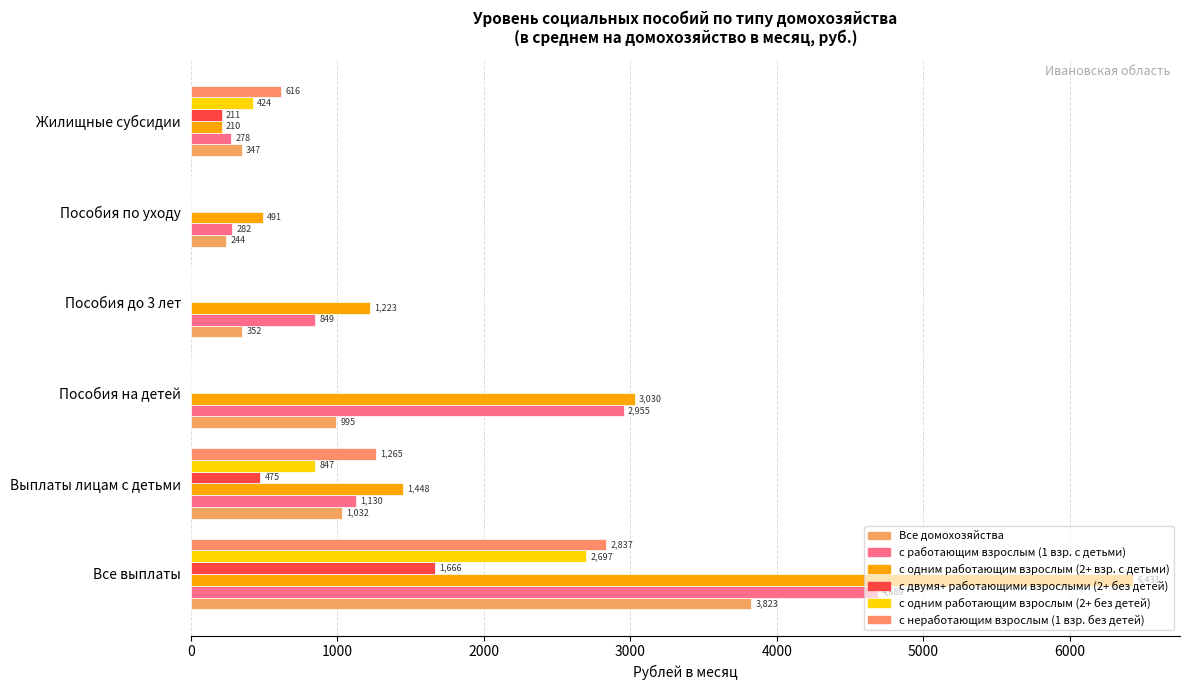

What is the maximum value for с двумя+ работающими взрослыми (2+ без детей)?

1666.2